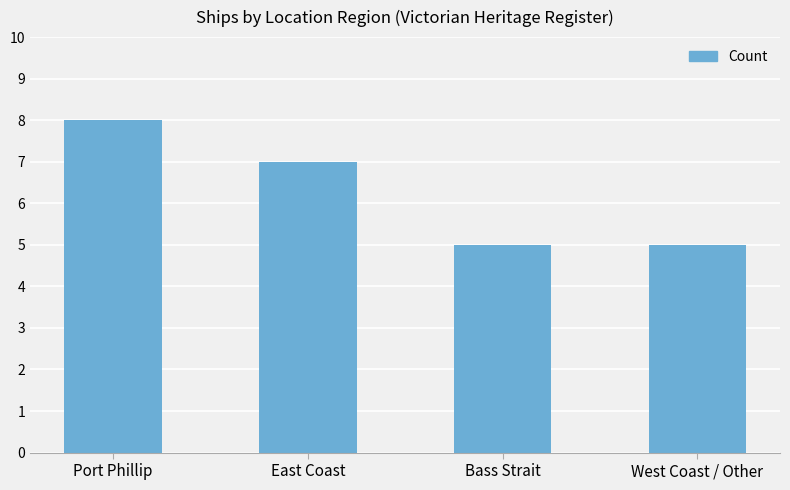

What position from the left is Bass Strait?

3